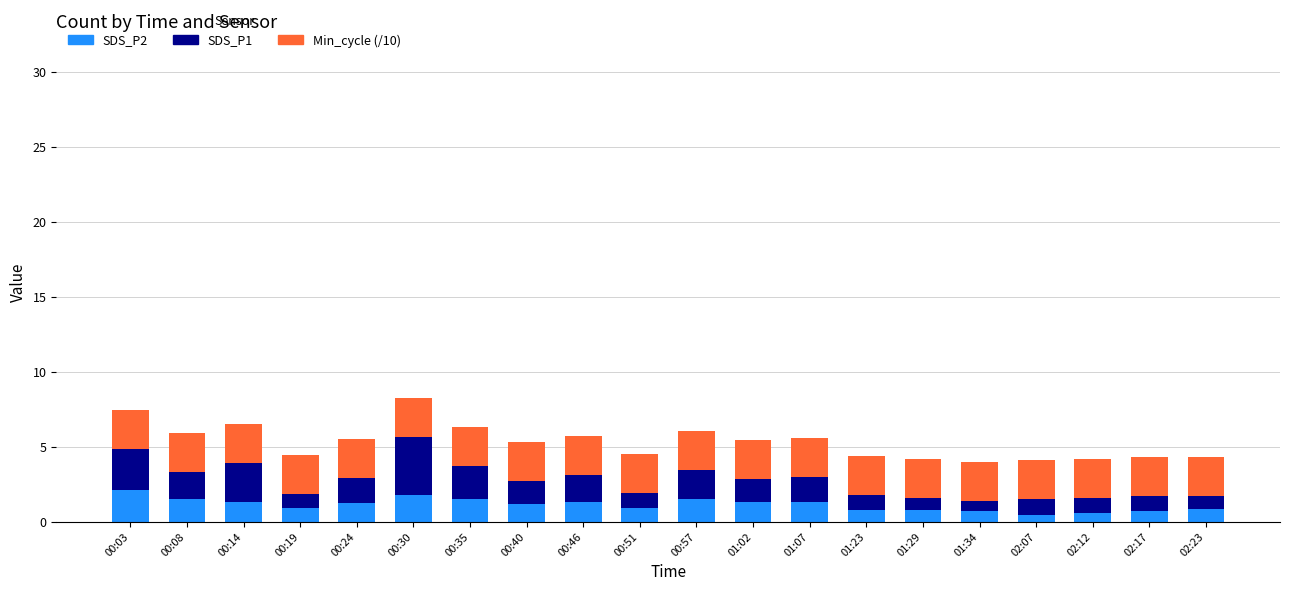

What is the maximum value for SDS_P2?

2.1